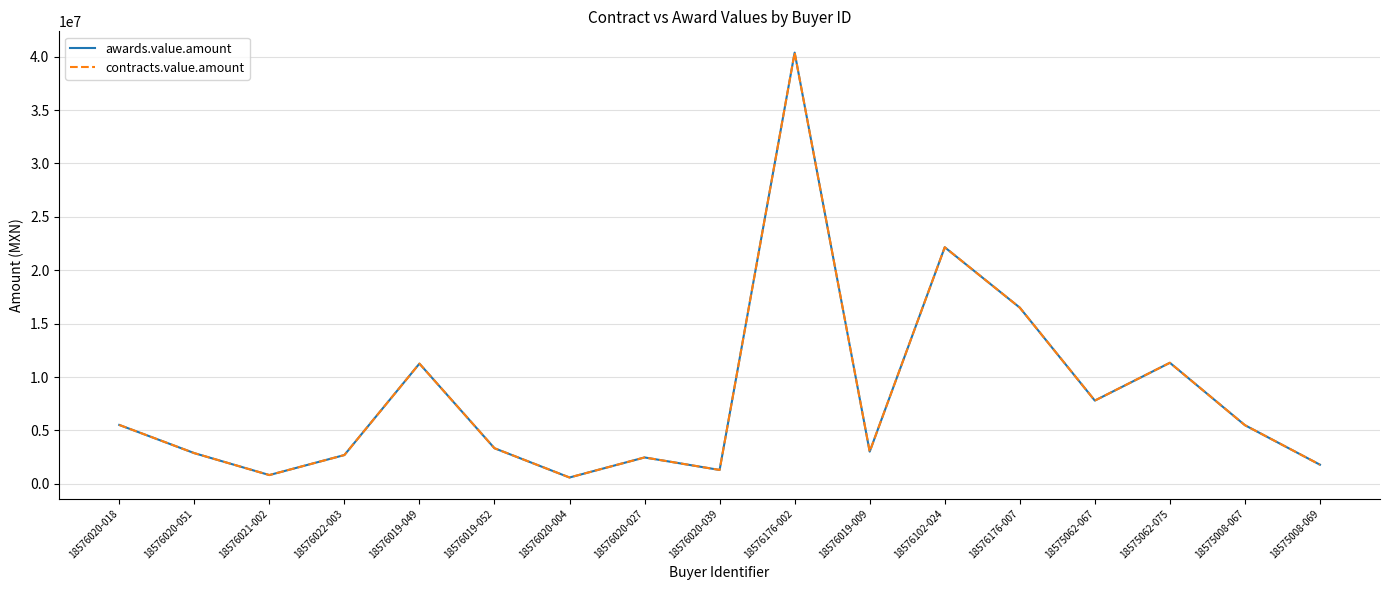

Is this an area chart (filled region under the line)?

No